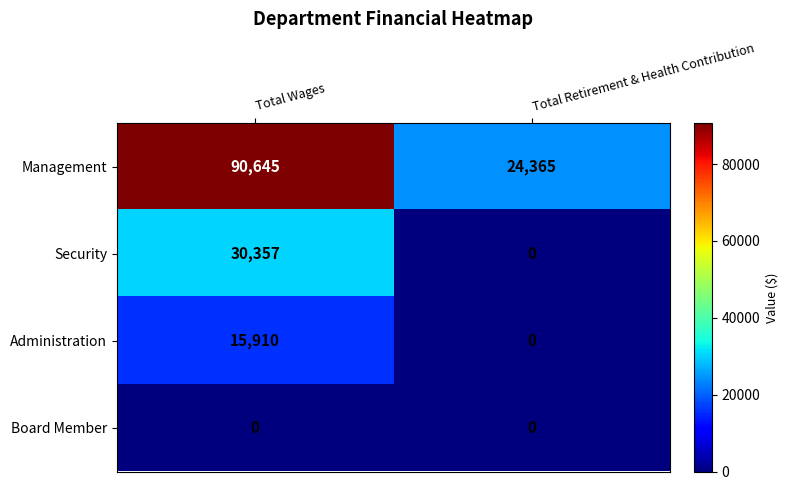

What is the difference between the highest and lowest values at Total Retirement & Health Contribution?

24365